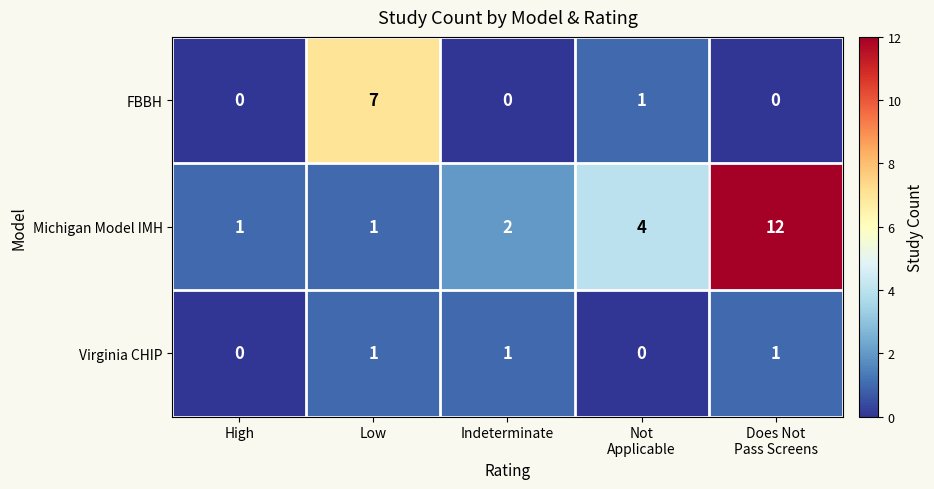

What is the maximum value for FBBH?

7